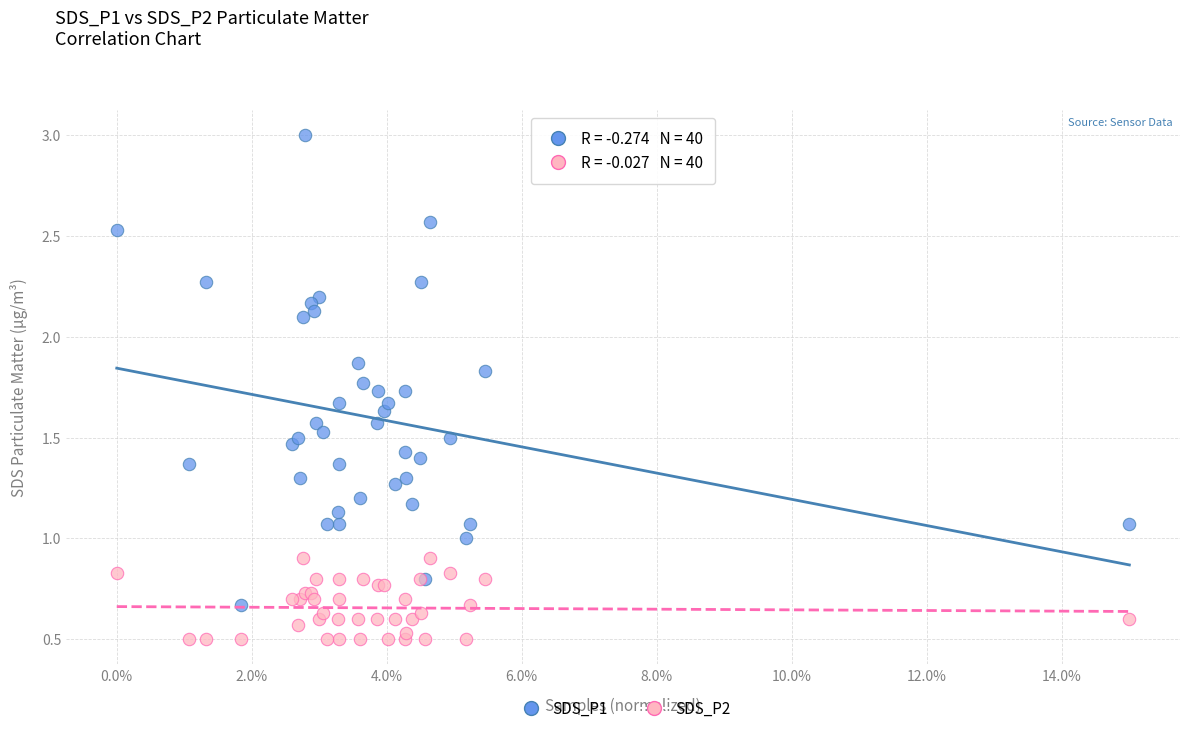

Which series reaches the minimum Y coordinate?

SDS_P2